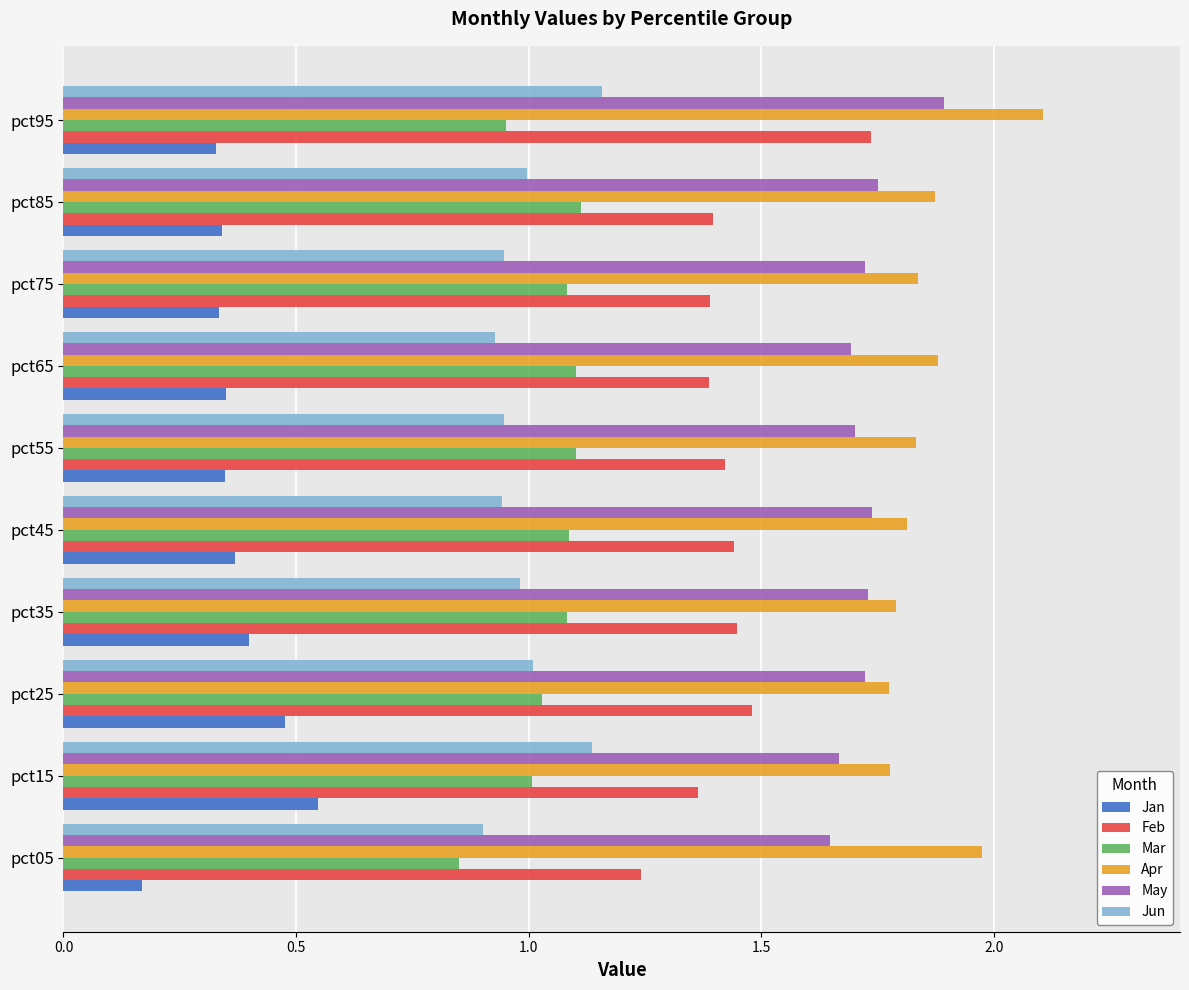

True or false: Feb has a value of 1.4 at pct65.

True